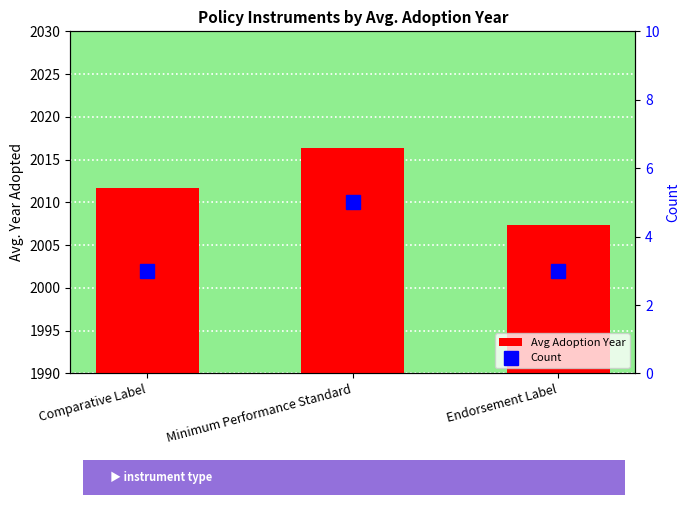

Between Minimum Performance Standard and Endorsement Label, which series saw the biggest shift?

Avg Adoption Year